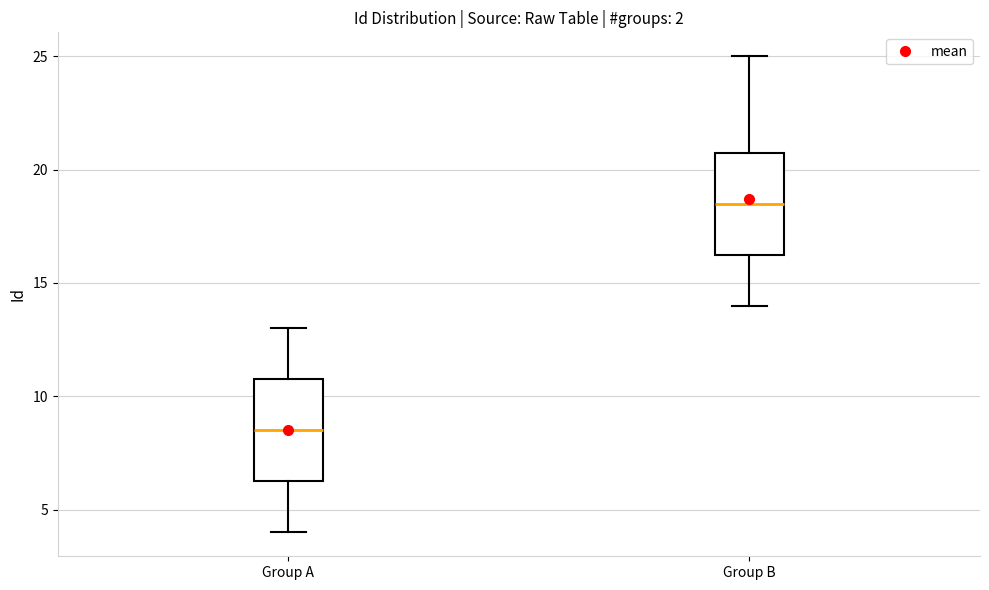

Reading left to right, transcribe this box plot: for each box, give where its median line is, the range the box spans, and where its two whiskers end, as read against the y-axis. The values are not printed on the chart, so give them approximately, as read against the axis.

Group A: median 8.5, box 6.5 to 11.0, whiskers 4.0 to 13.0
Group B: median 18.5, box 16.5 to 21.0, whiskers 14.0 to 25.0